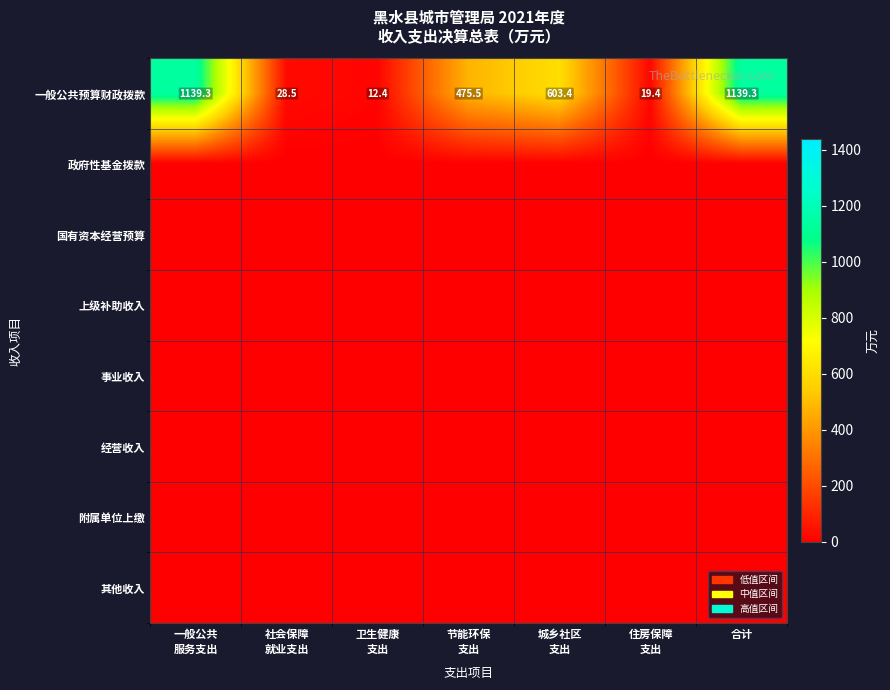

Is the value of 一般公共预算财政拨款 at 城乡社区 支出 greater than the value of 经营收入 at 住房保障 支出?

Yes